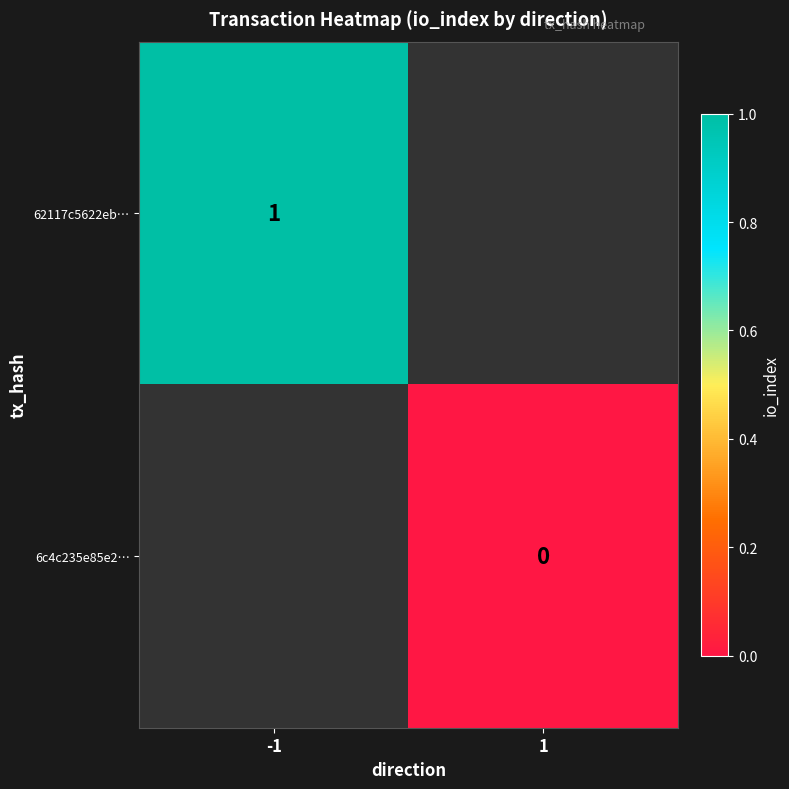

What is the approximate value of 62117c5622eb… at -1?

1.0